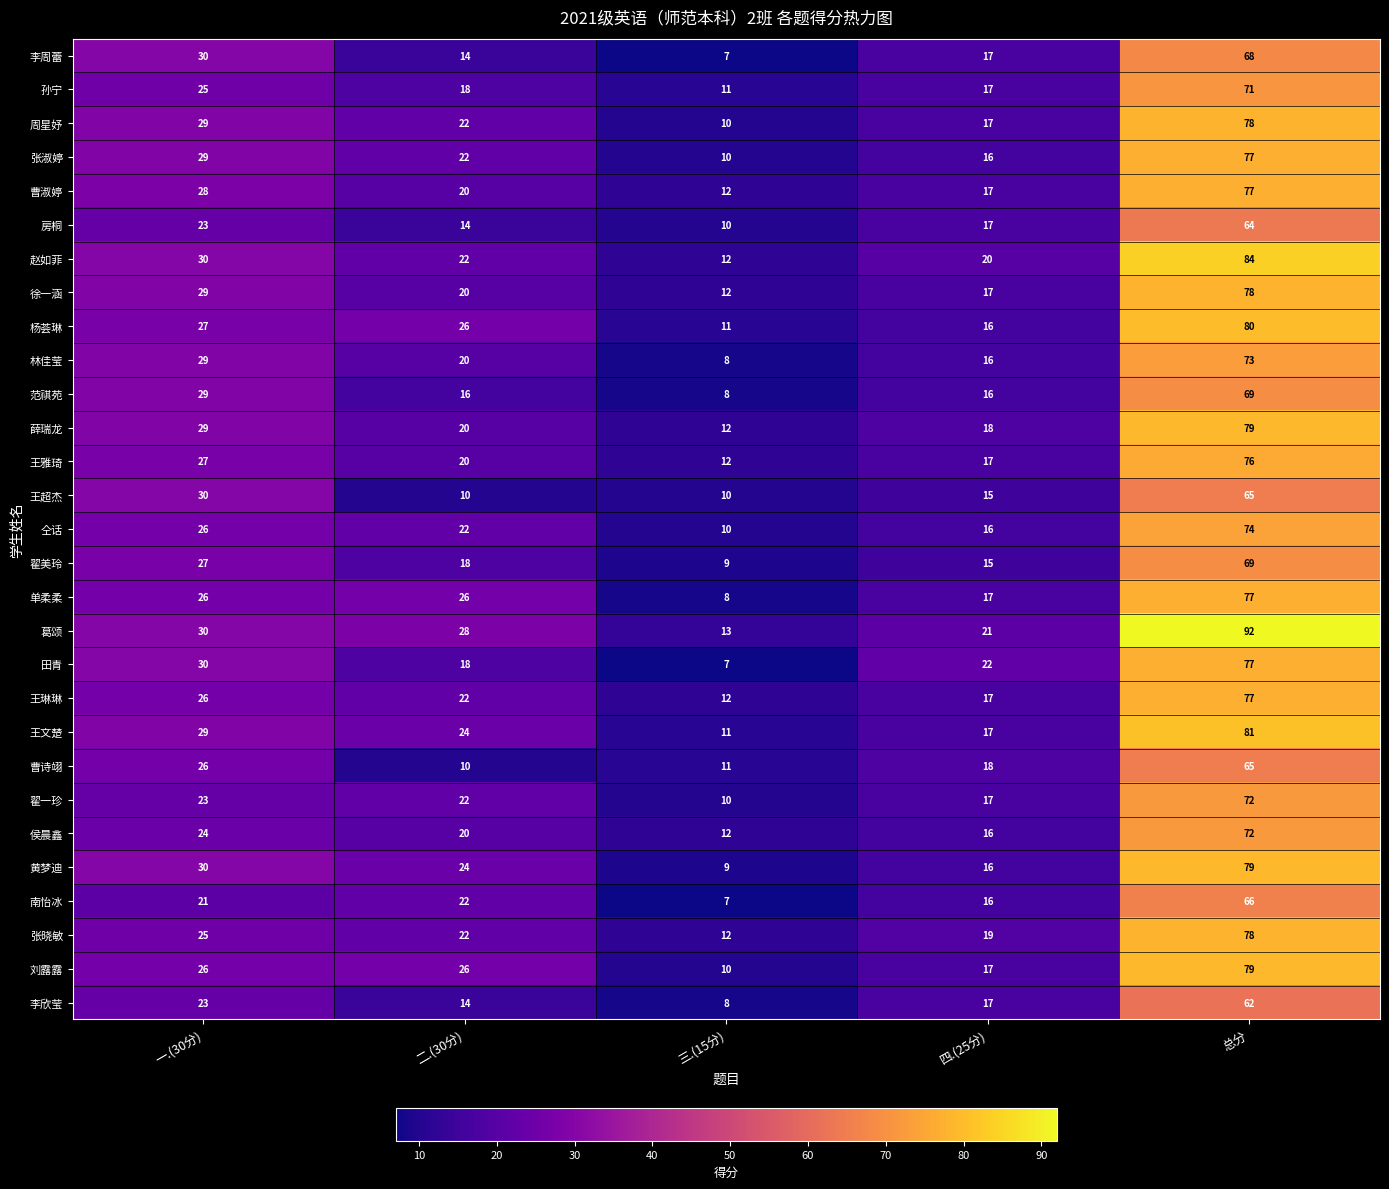

Is it true that 林佳莹 equals 73 at 总分?

True